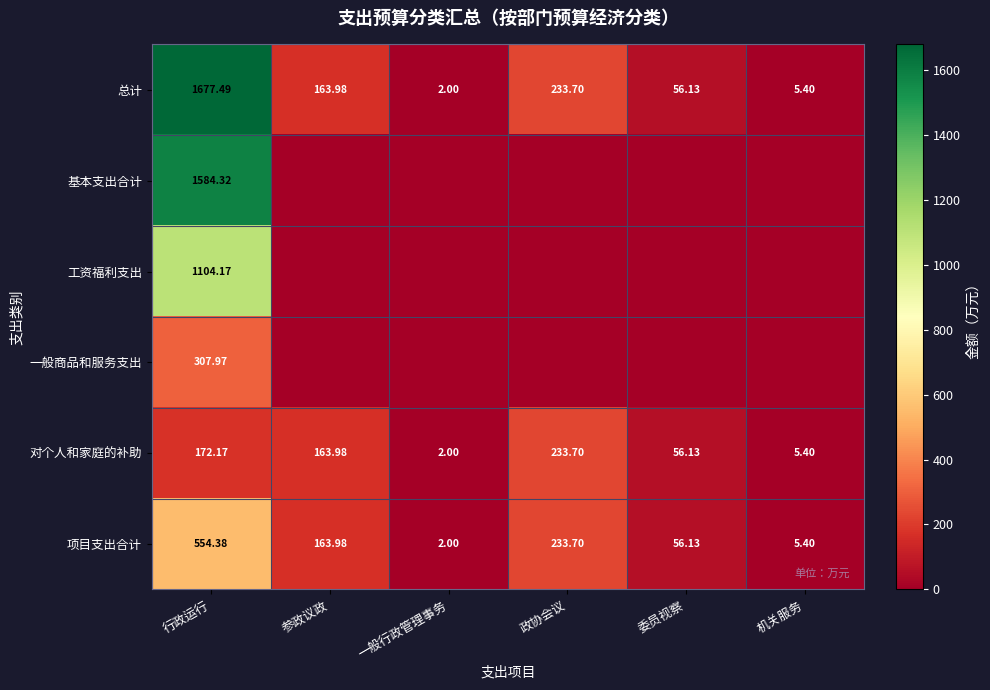

Between 机关服务 and 一般行政管理事务, which is larger?

机关服务